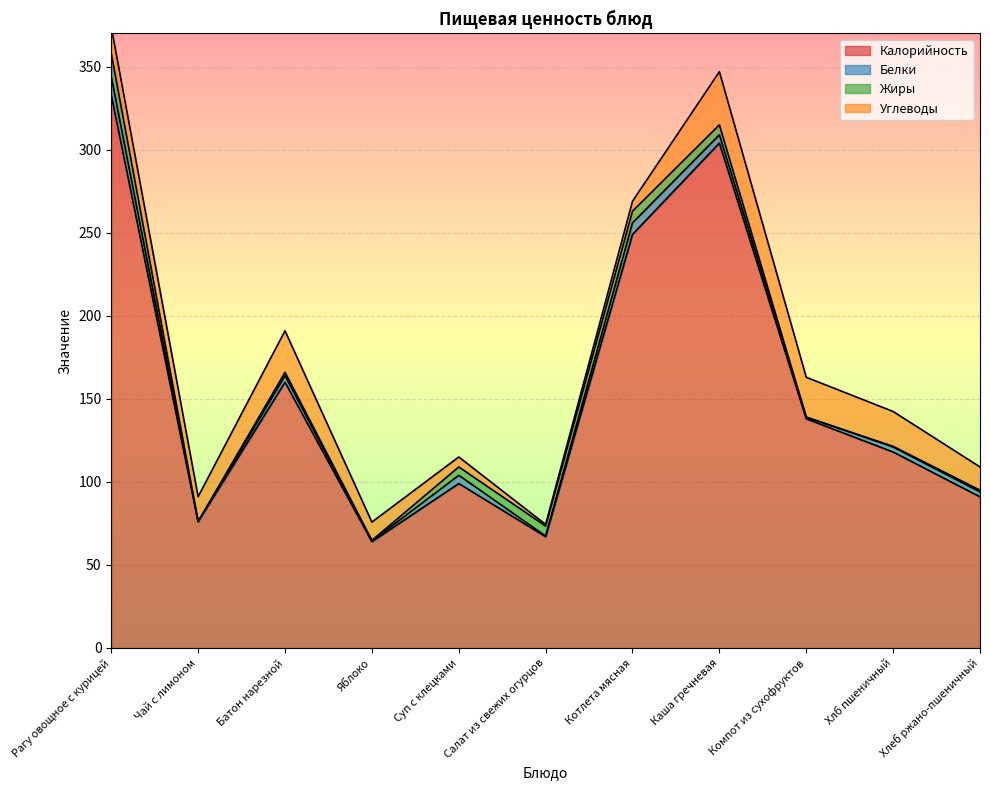

How many series are shown in this chart?

4